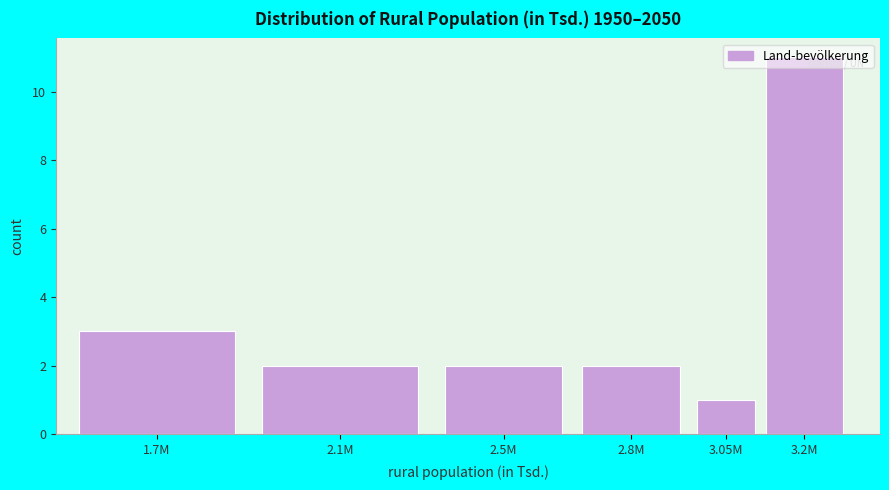

What is the difference between the maximum and minimum values?

10